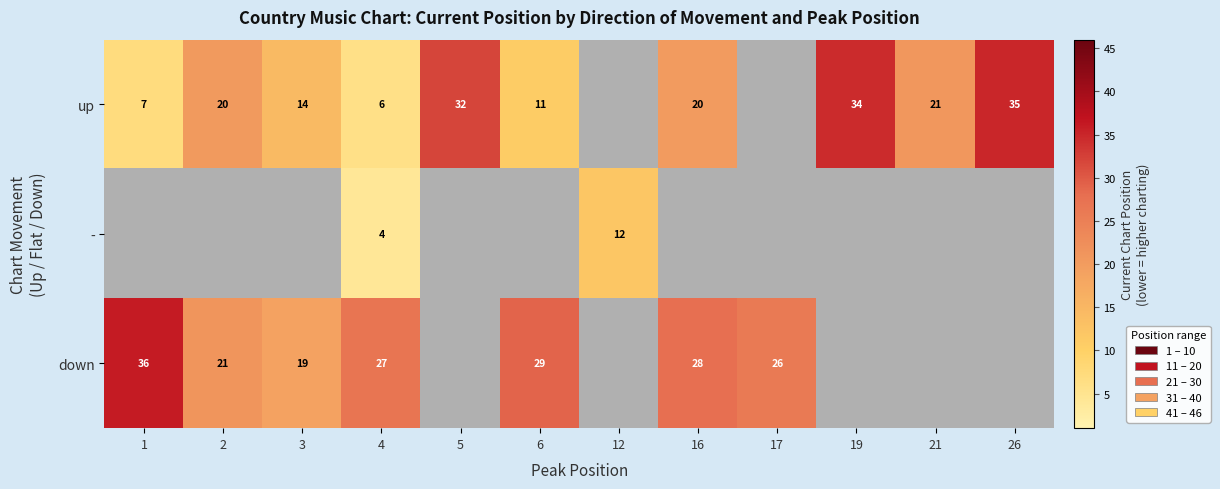

True or false: down has a value of 26 at 17.

True